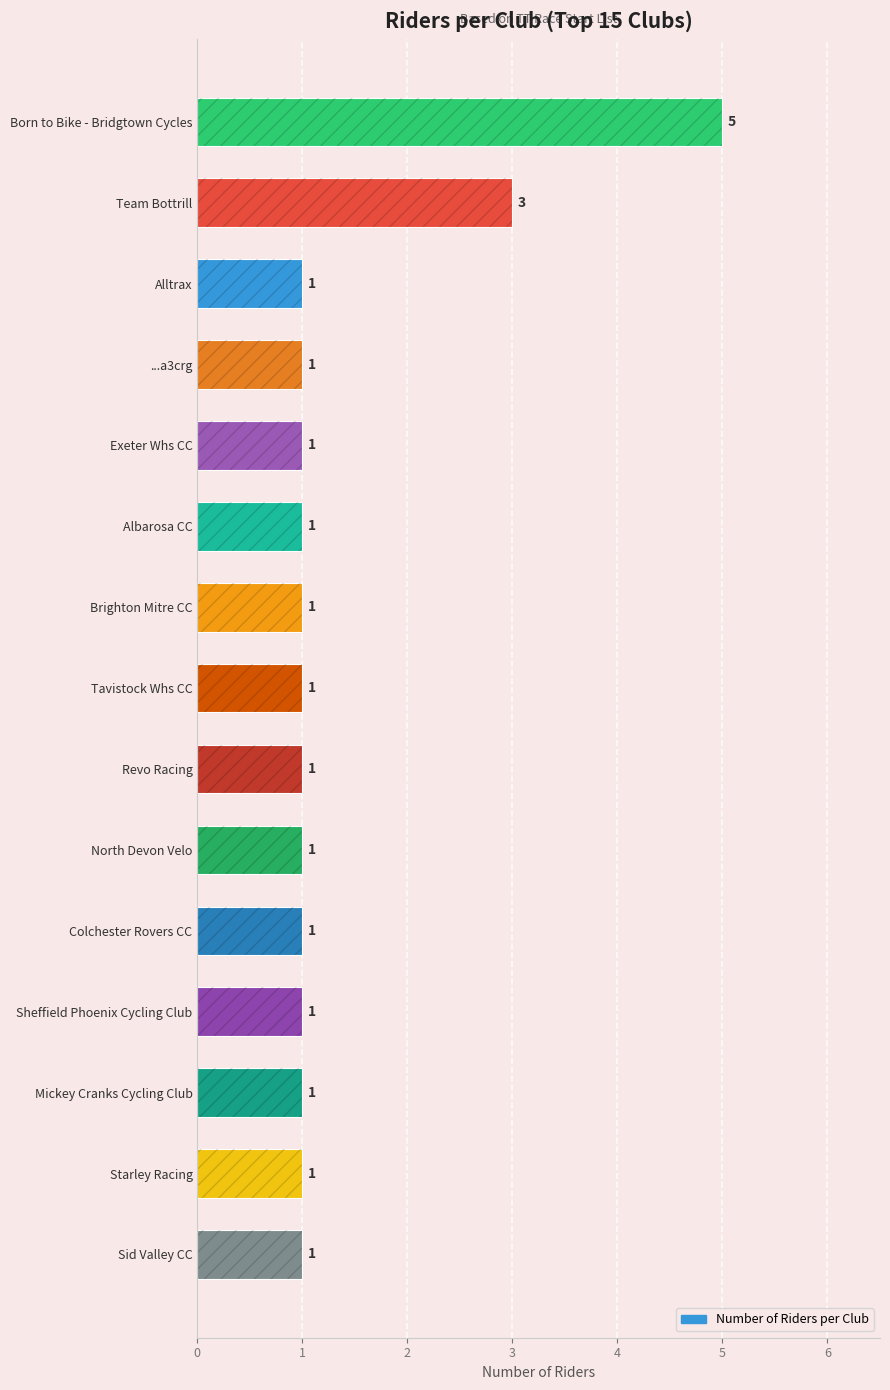

Are the bars grouped side by side (vs. stacked)?

No